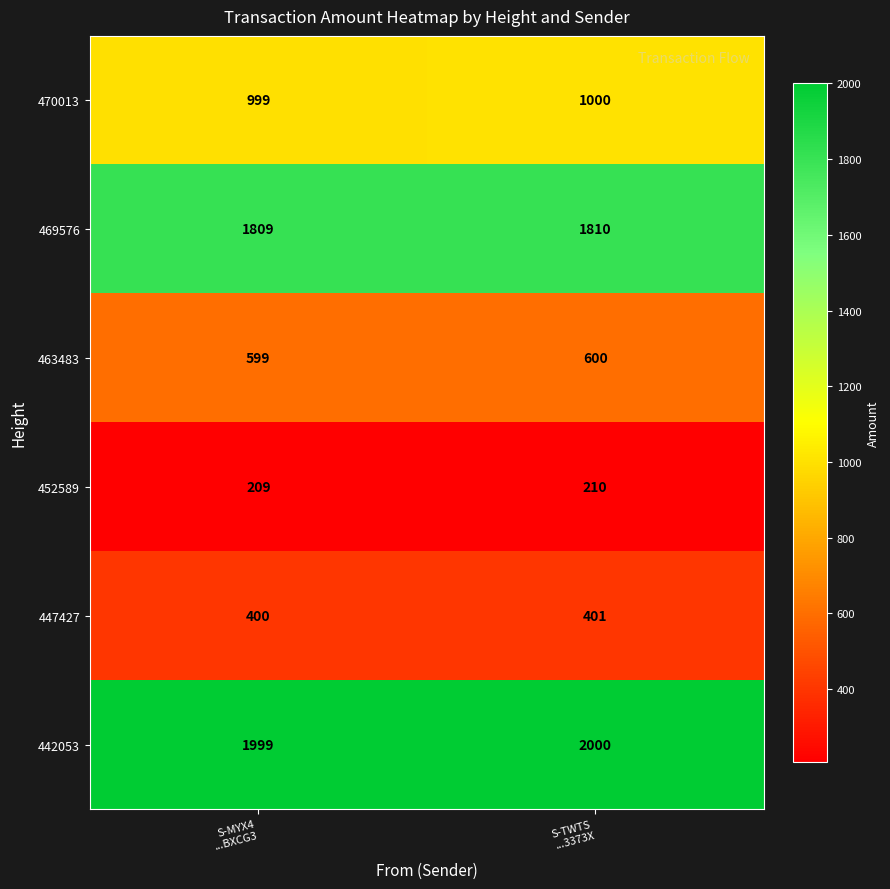

Count the number of categories in the chart.

2